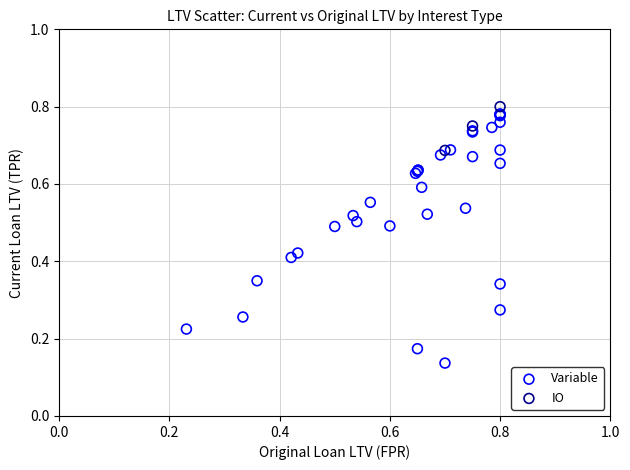

What are all the series names shown in the legend?

Variable, IO